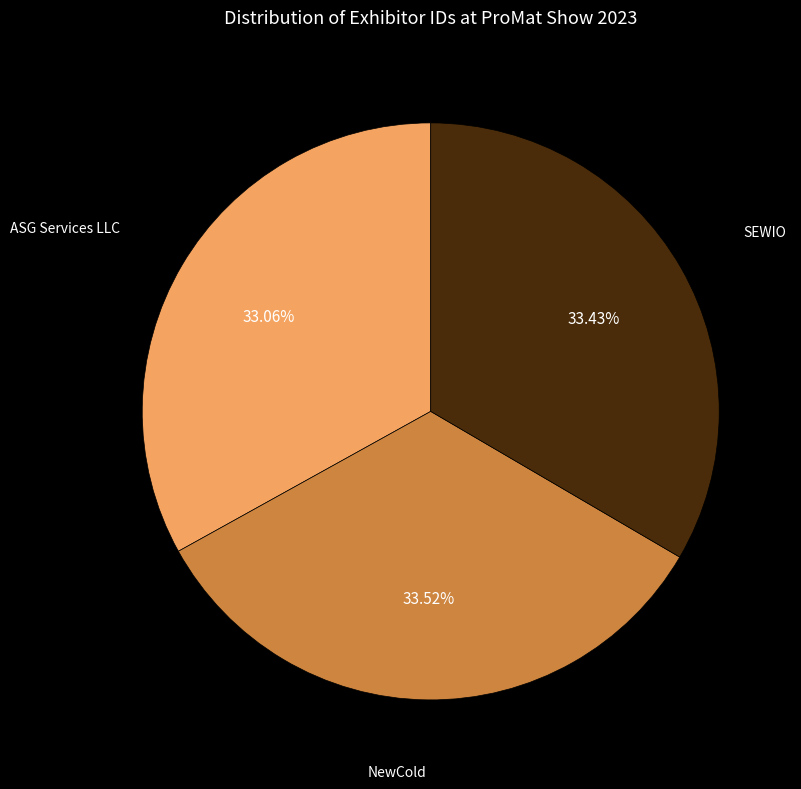

Is there a majority slice in this chart?

No